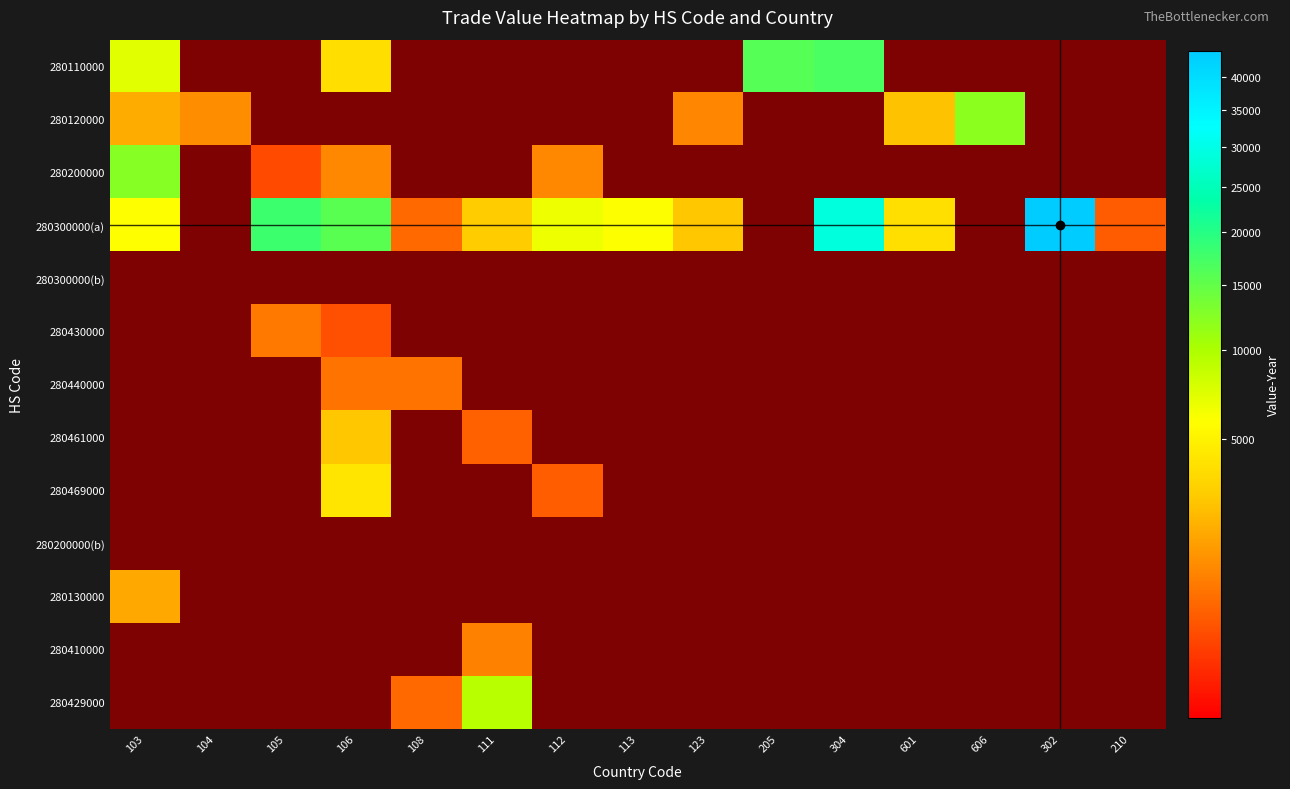

The value of 280200000(b) at 112 is 0. True or false?

True